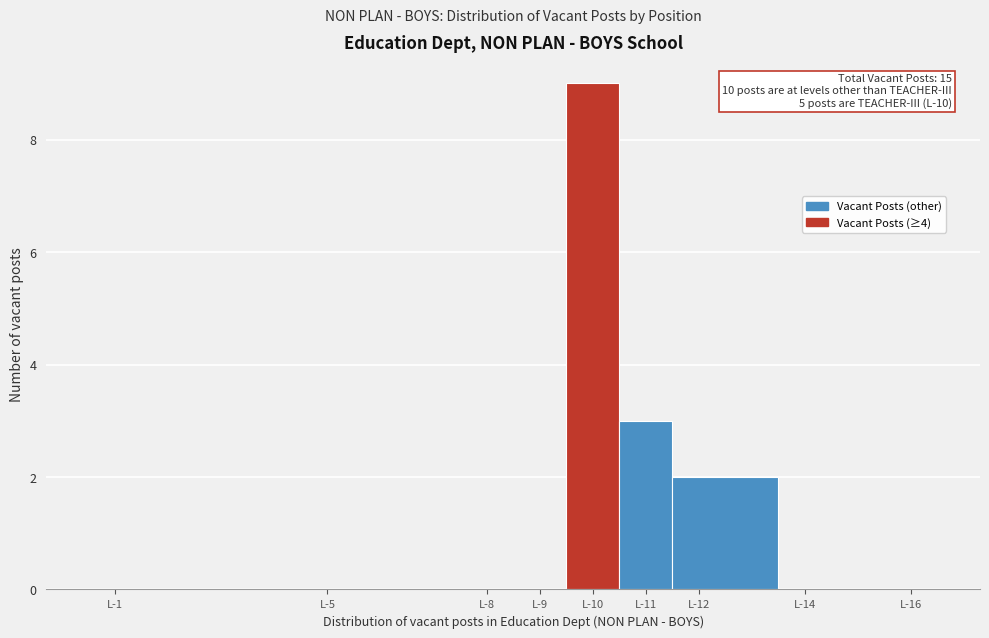

Reading right to left, what are all the values shown in this chart?

L-16=0	L-14=0	L-12=2	L-11=3	L-10=9	L-9=0	L-8=0	L-5=0	L-1=0